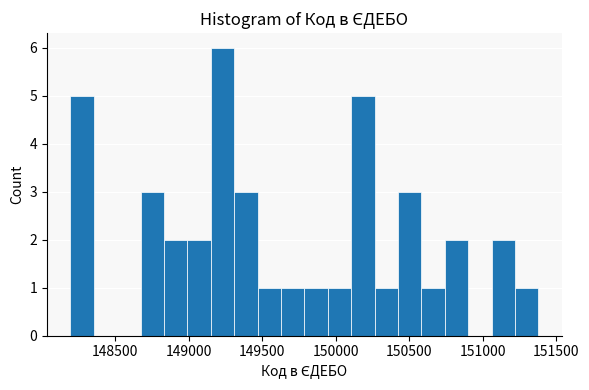

Read against the x-axis, roughly where is the centre of the tallest bar?

149250